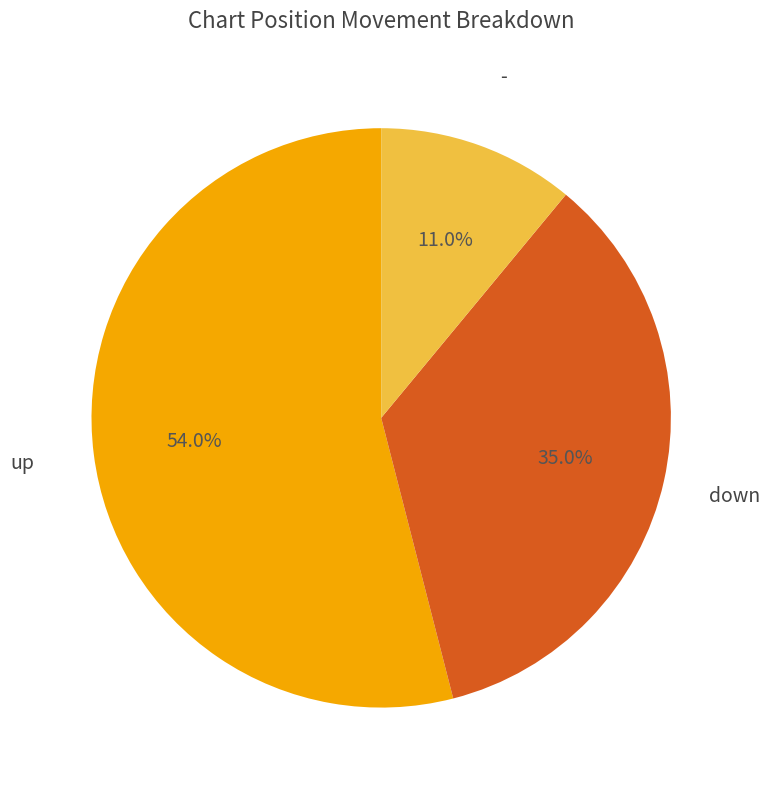

To the nearest percent, what is the difference between the largest and smallest slice percentages?

43%